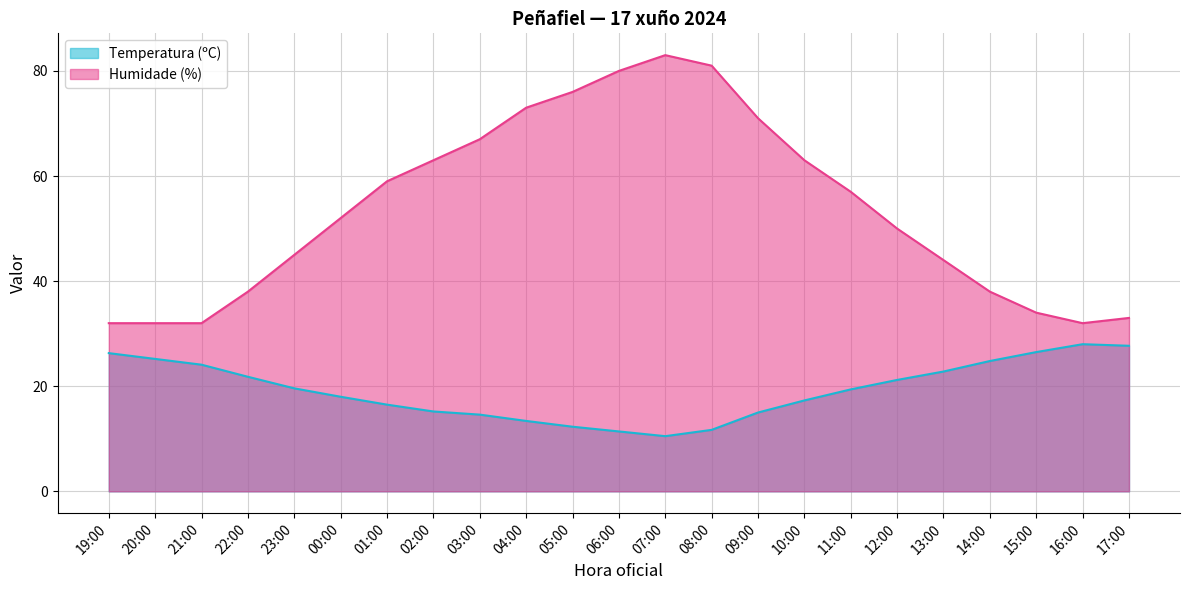

True or false: Humidade (%) has a value of 16.8 at 15:00.

False